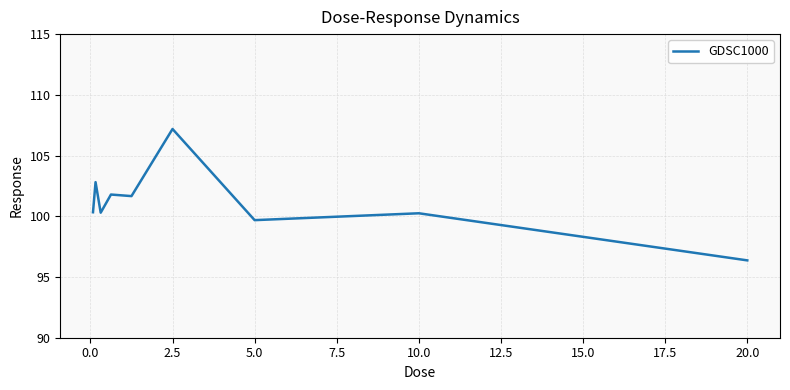

What is the minimum value shown in the chart?

96.4